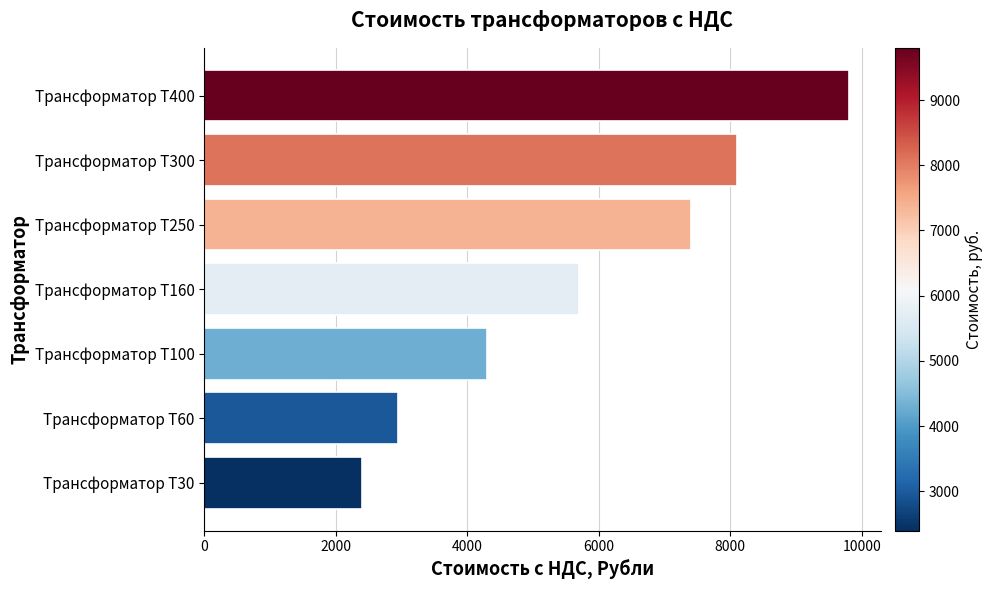

Are the bars grouped side by side (vs. stacked)?

No